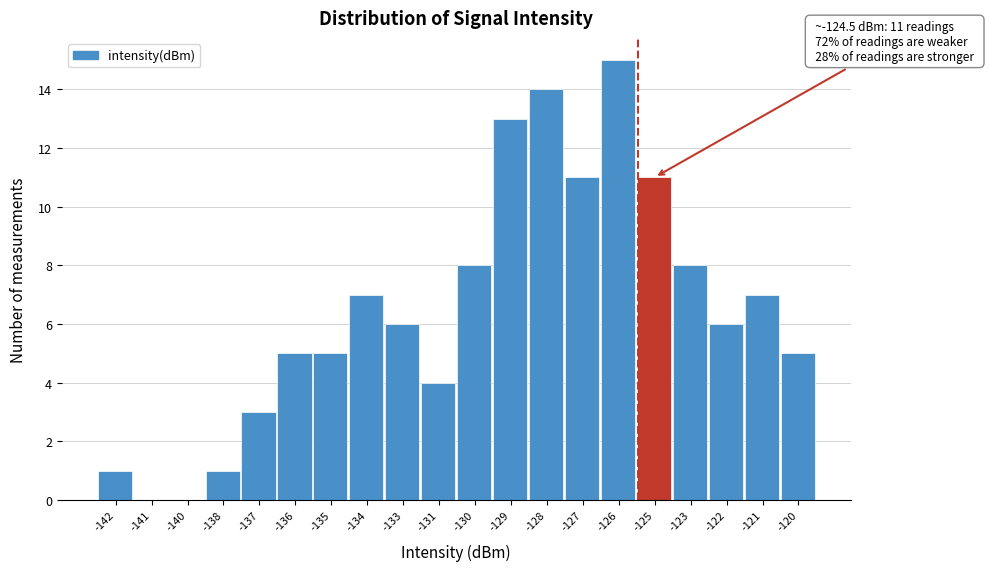

Reading left to right, transcribe all the data shown in this chart.

-142=1	-141=0	-140=0	-138=1	-137=3	-136=5	-135=5	-134=7	-133=6	-131=4	-130=8	-129=13	-128=14	-127=11	-126=15	-125=11	-123=8	-122=6	-121=7	-120=5